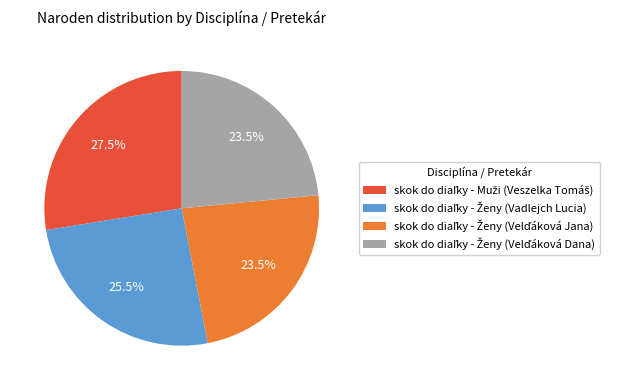

Does any single category account for the majority?

No